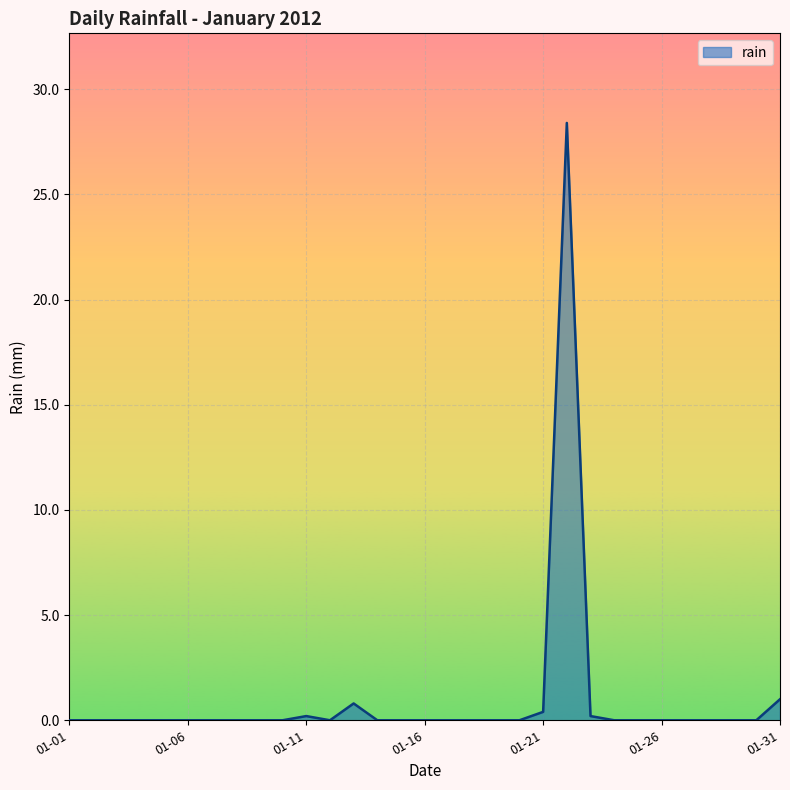

What is the average value?

1.0